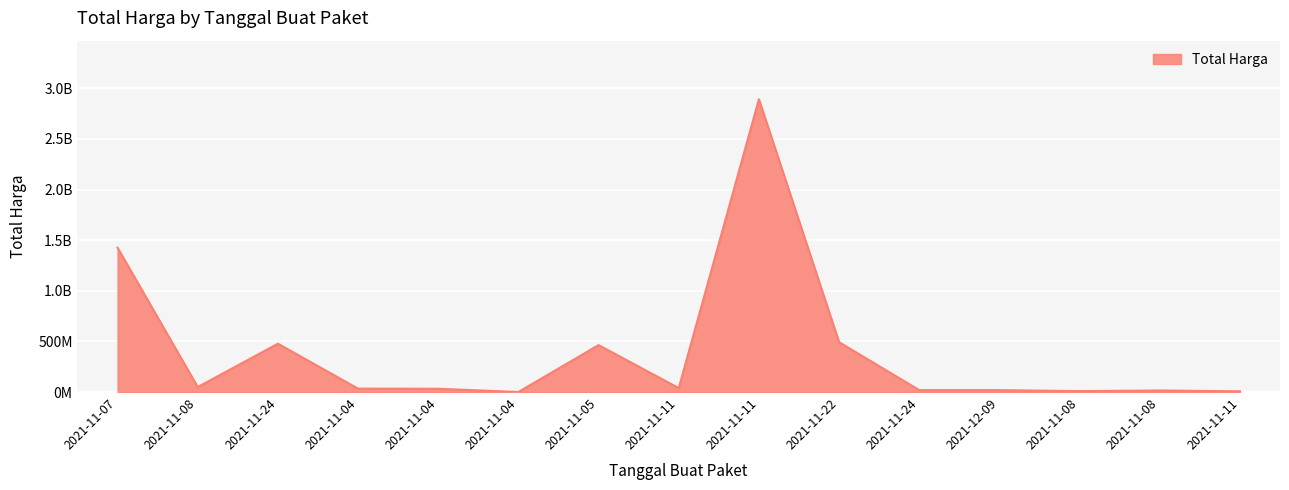

Rank the categories by value from lowest to highest.

2021-11-04, 2021-11-11, 2021-11-08, 2021-11-08, 2021-12-09, 2021-11-24, 2021-11-04, 2021-11-04, 2021-11-11, 2021-11-08, 2021-11-05, 2021-11-24, 2021-11-22, 2021-11-07, 2021-11-11